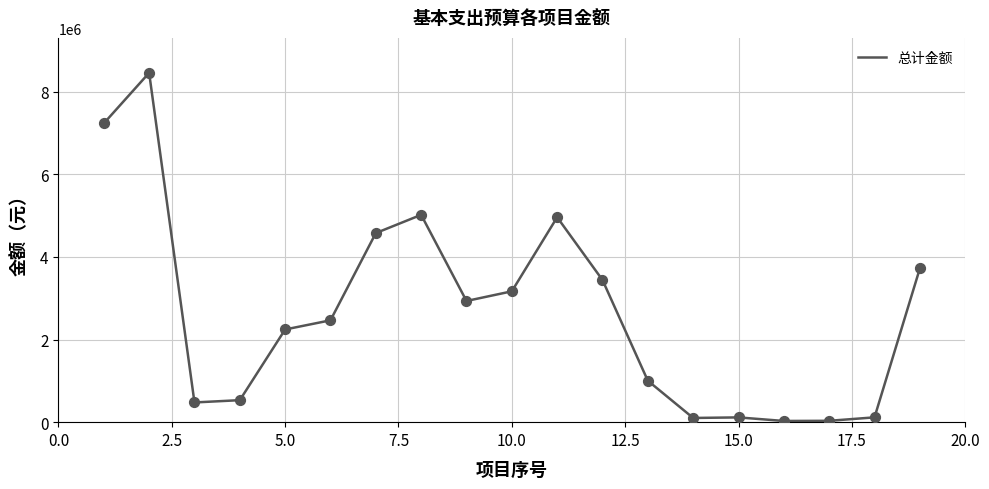

What is the difference between the maximum and minimum values?

8428655.8